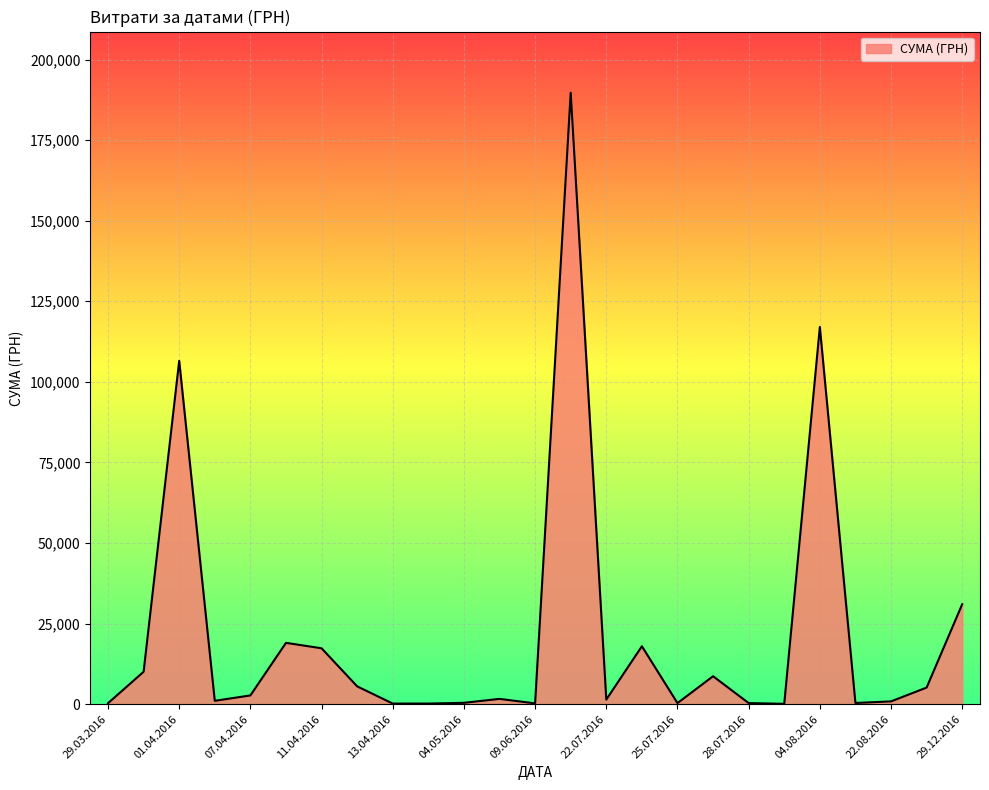

What is the maximum value shown in the chart?

189723.1